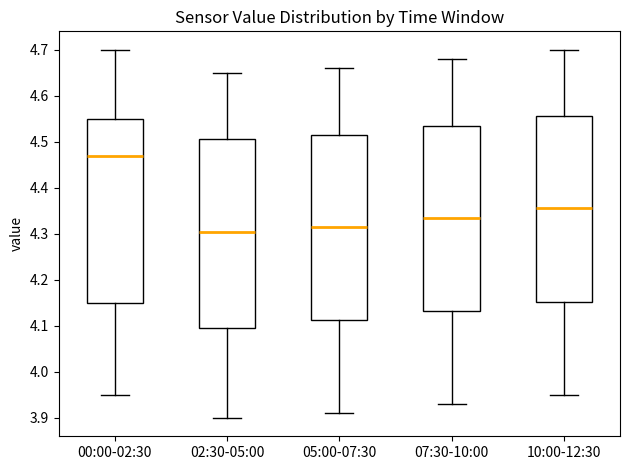

Reading left to right, transcribe this box plot: for each box, give where its median line is, the range the box spans, and where its two whiskers end, as read against the y-axis. The values are not printed on the chart, so give them approximately, as read against the axis.

00:00-02:30: median 4.47, box 4.15 to 4.55, whiskers 3.95 to 4.70
02:30-05:00: median 4.31, box 4.10 to 4.51, whiskers 3.90 to 4.65
05:00-07:30: median 4.32, box 4.11 to 4.52, whiskers 3.91 to 4.66
07:30-10:00: median 4.34, box 4.13 to 4.54, whiskers 3.93 to 4.68
10:00-12:30: median 4.36, box 4.15 to 4.56, whiskers 3.95 to 4.70